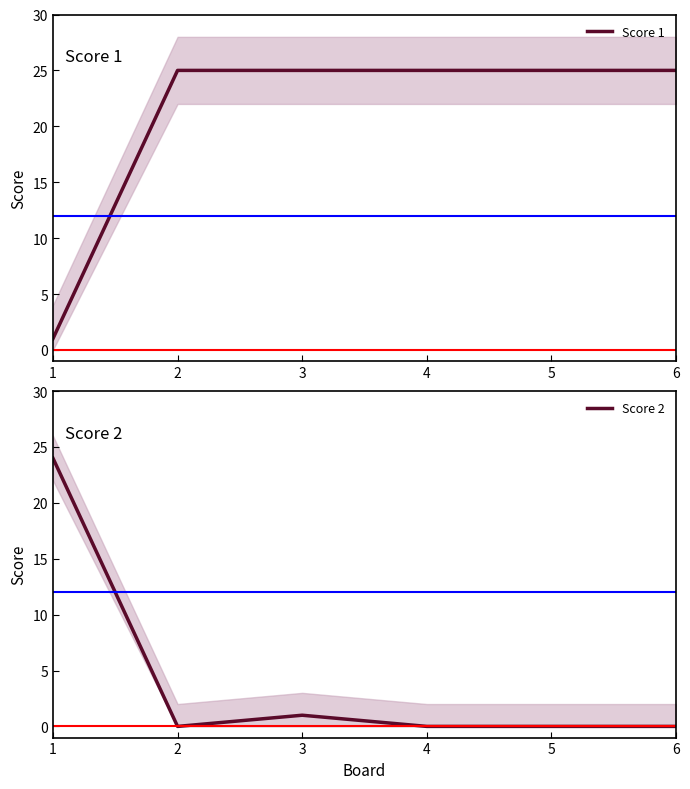

The value of Score 1 at 2 is 25. True or false?

True